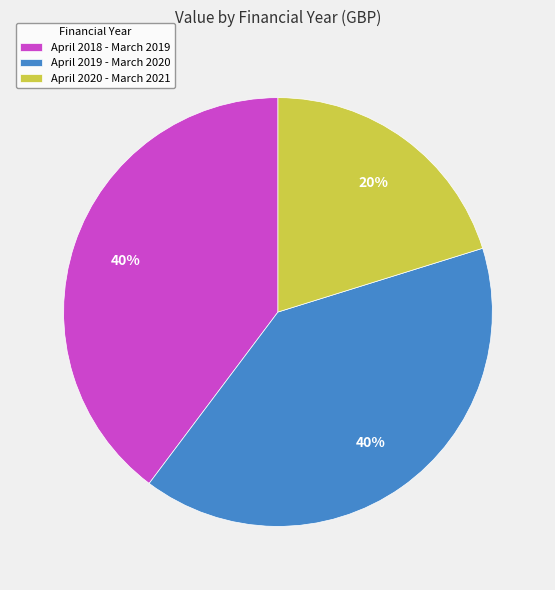

To the nearest percent, what is the average slice percentage?

33%